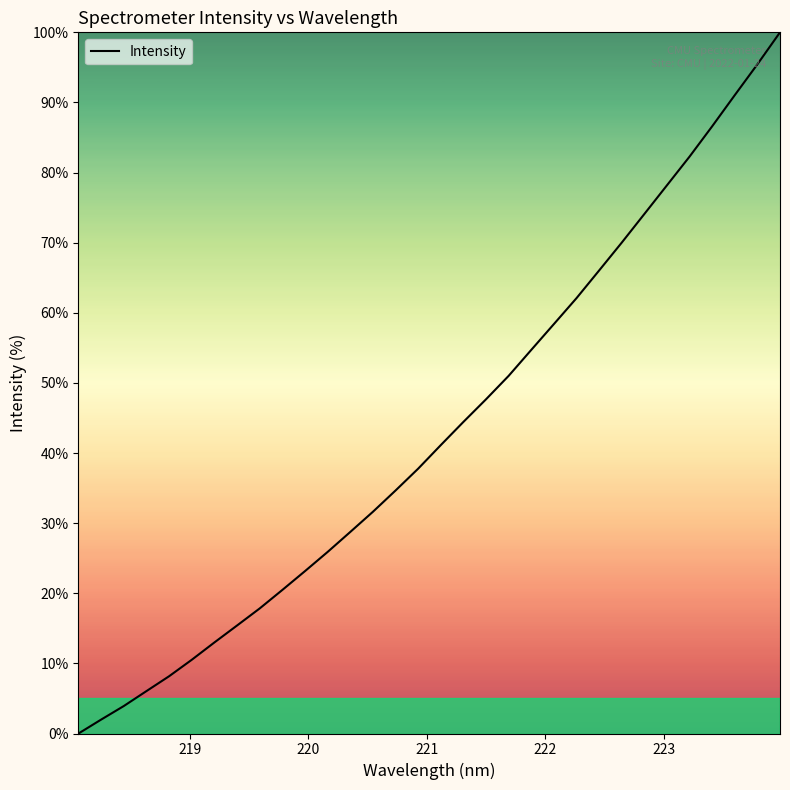

What is the greatest value displayed?

100.0